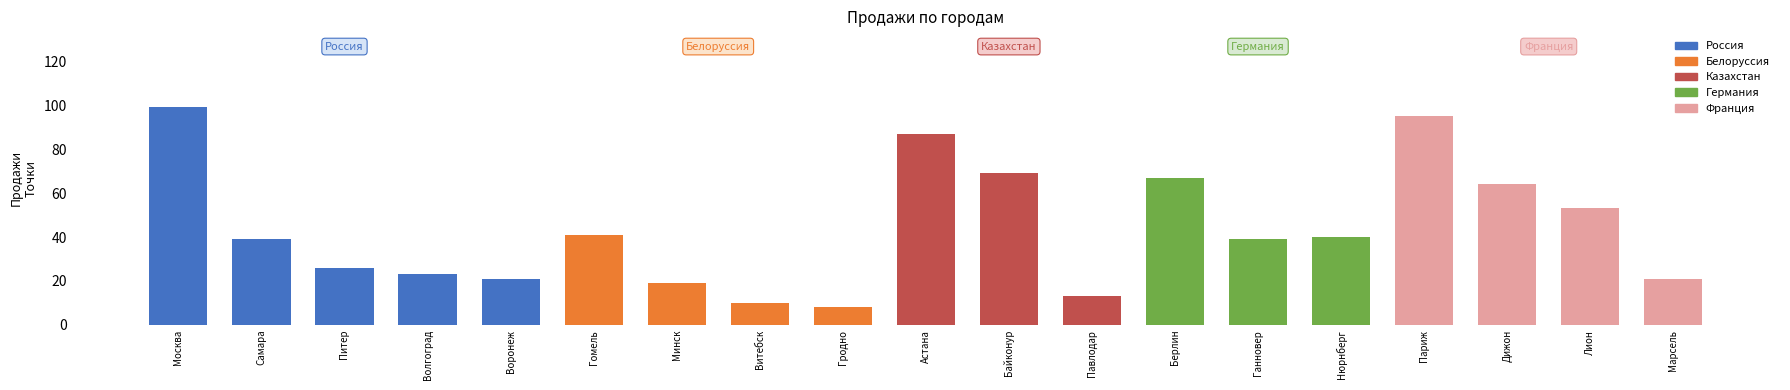

Which category has the lowest value across all series?

Гродно